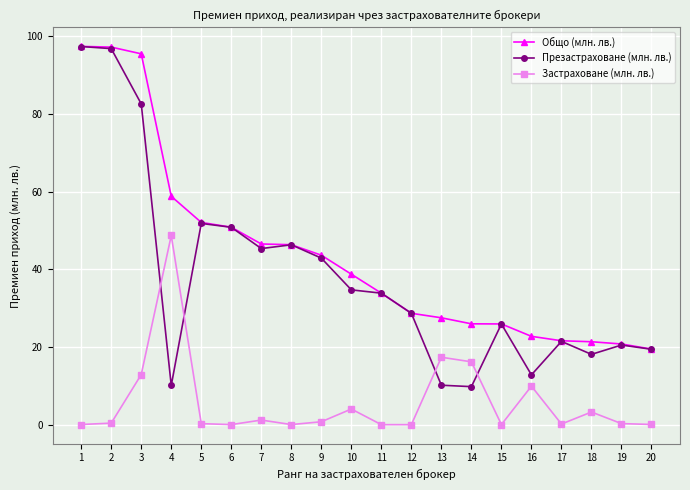

True or false: Общо (млн. лв.) has a value of 25.6 at 8.

False